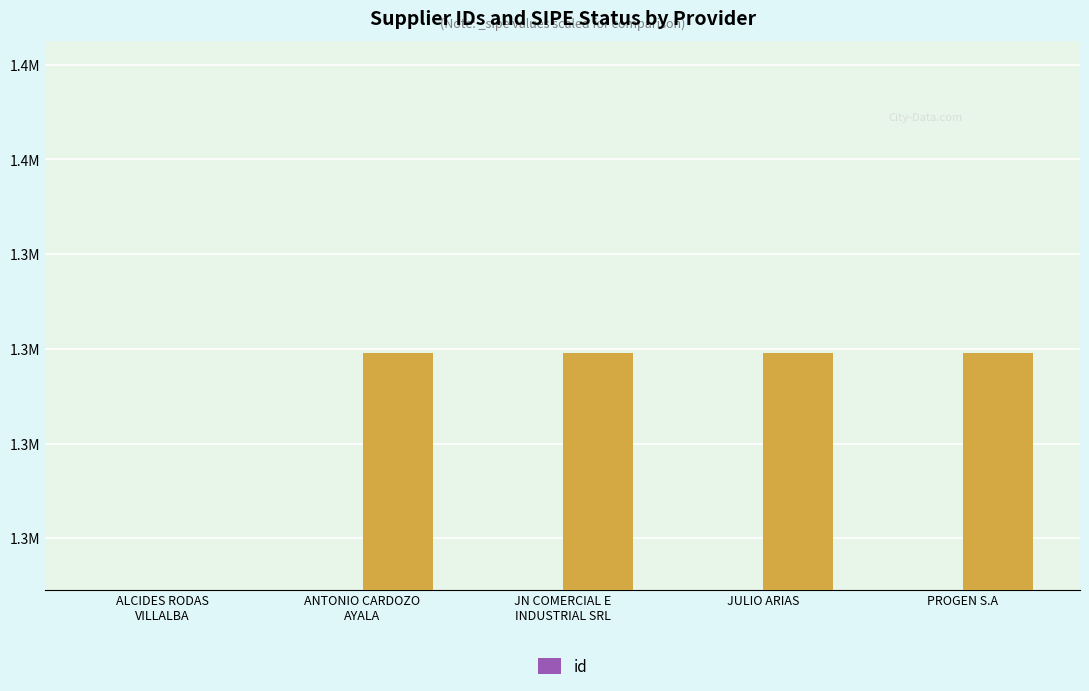

What value does the data have at PROGEN S.A?

1269102